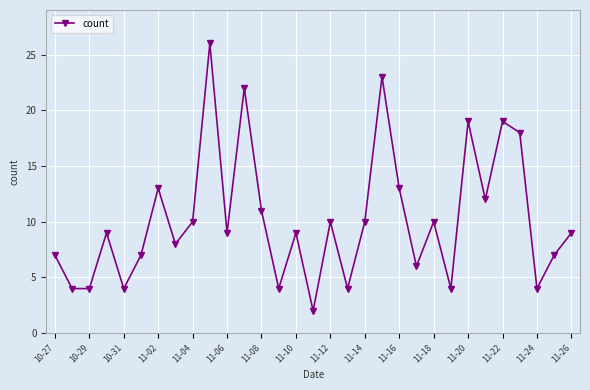

Count the number of categories in the chart.

31